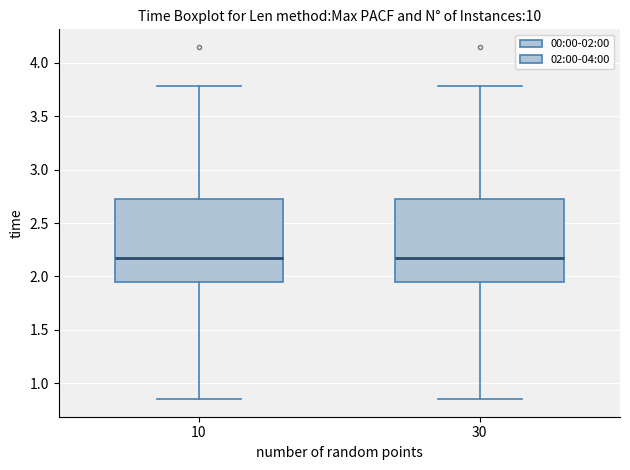

Reading left to right, transcribe this box plot: for each box, give where its median line is, the range the box spans, and where its two whiskers end, as read against the y-axis. The values are not printed on the chart, so give them approximately, as read against the axis.

10: median 2.20, box 1.95 to 2.75, whiskers 0.85 to 3.80
30: median 2.20, box 1.95 to 2.75, whiskers 0.85 to 3.80